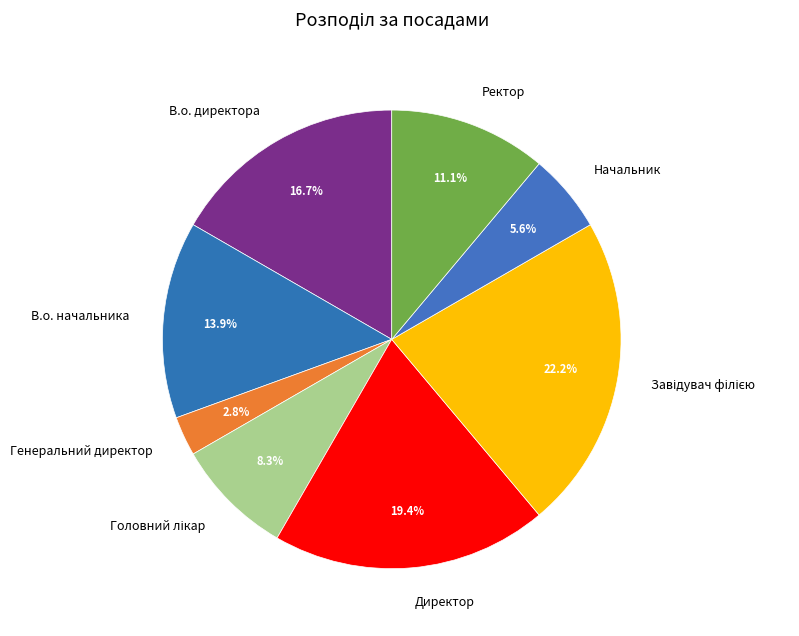

To the nearest percent, what portion does Директор represent?

19%